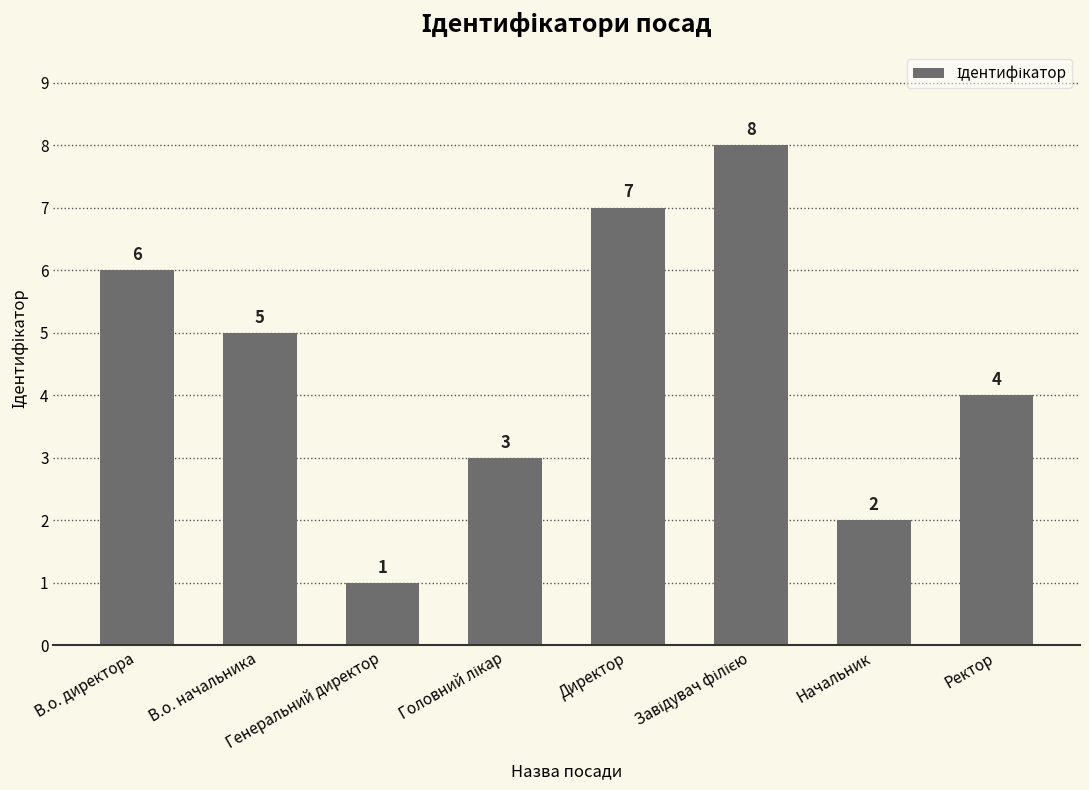

How many values are below 5?

4